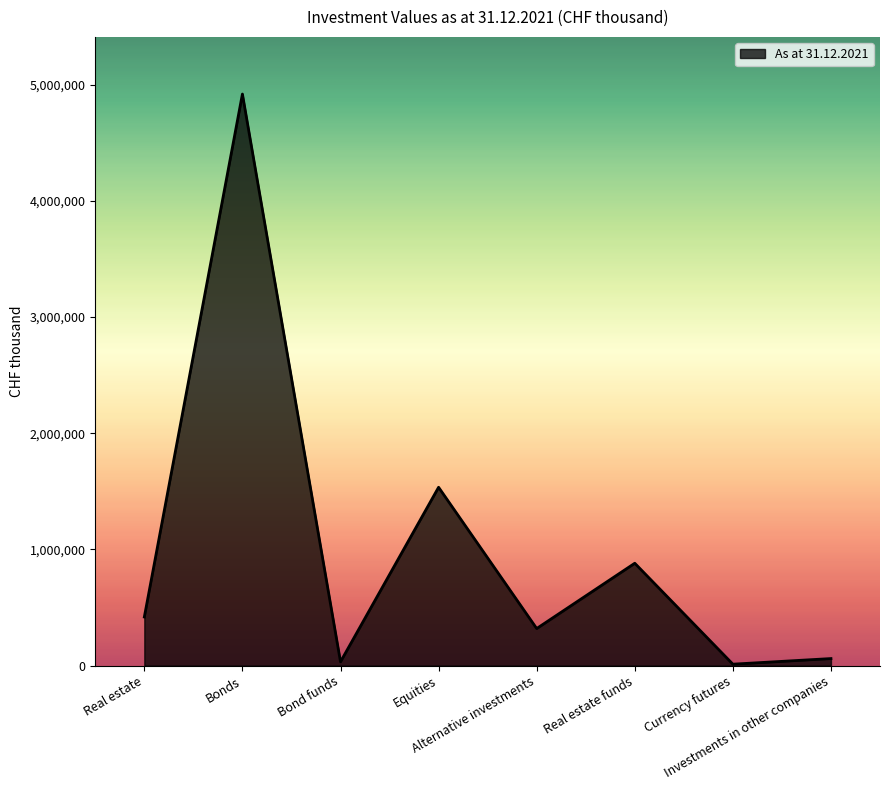

What is the difference between the maximum and minimum values?

4907066